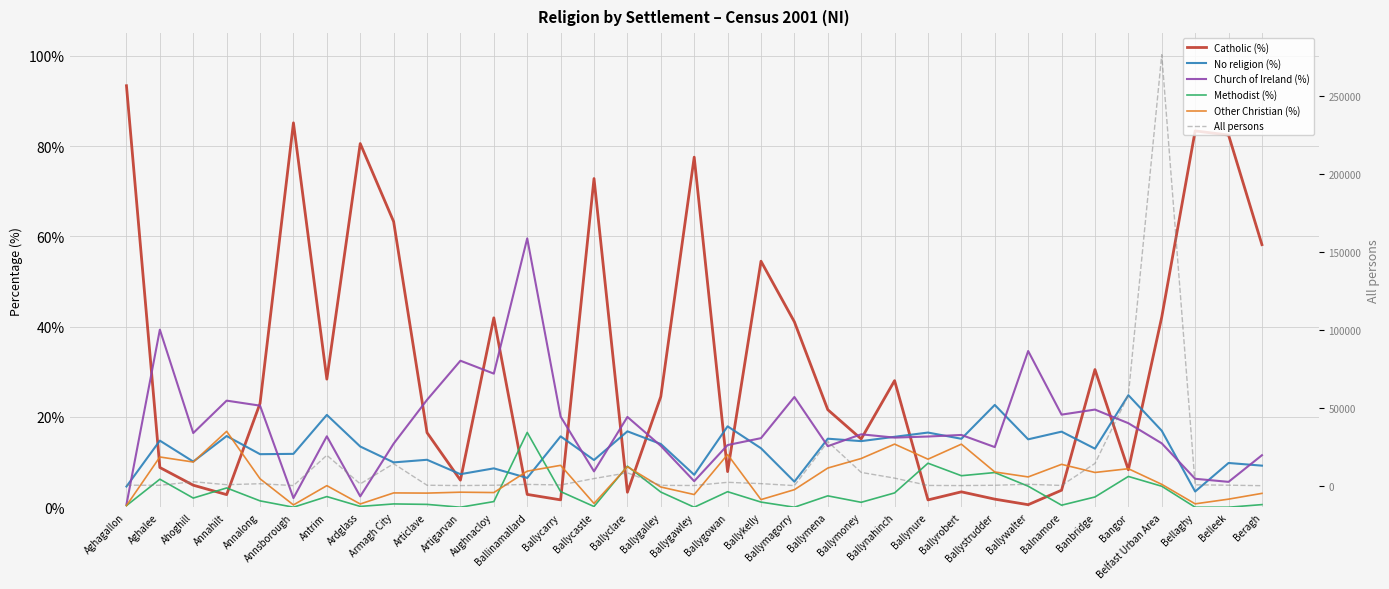

Where is the first local maximum for Catholic (%)?

Annsborough